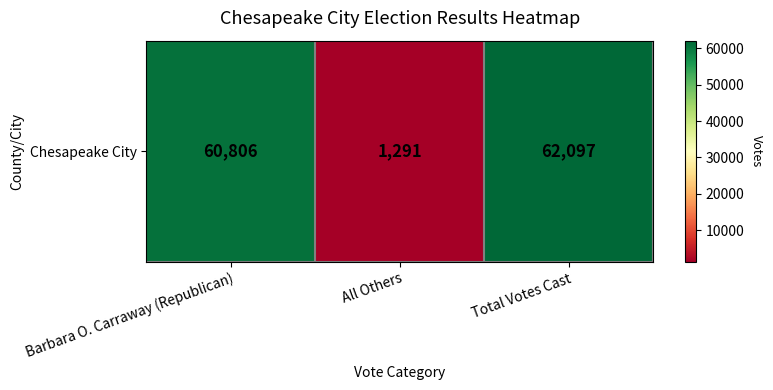

Reading left to right, transcribe all the data shown in this chart.

Barbara O. Carraway (Republican)=60806	All Others=1291	Total Votes Cast=62097